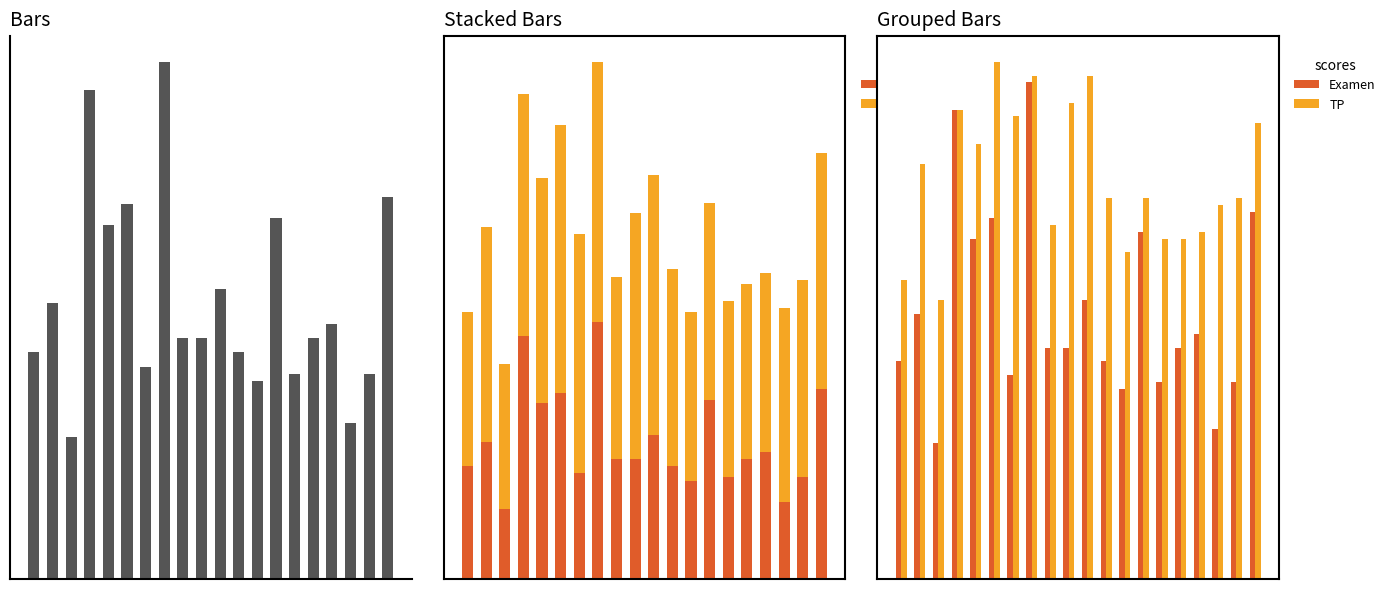

What is the average value of the TP series?

14.8